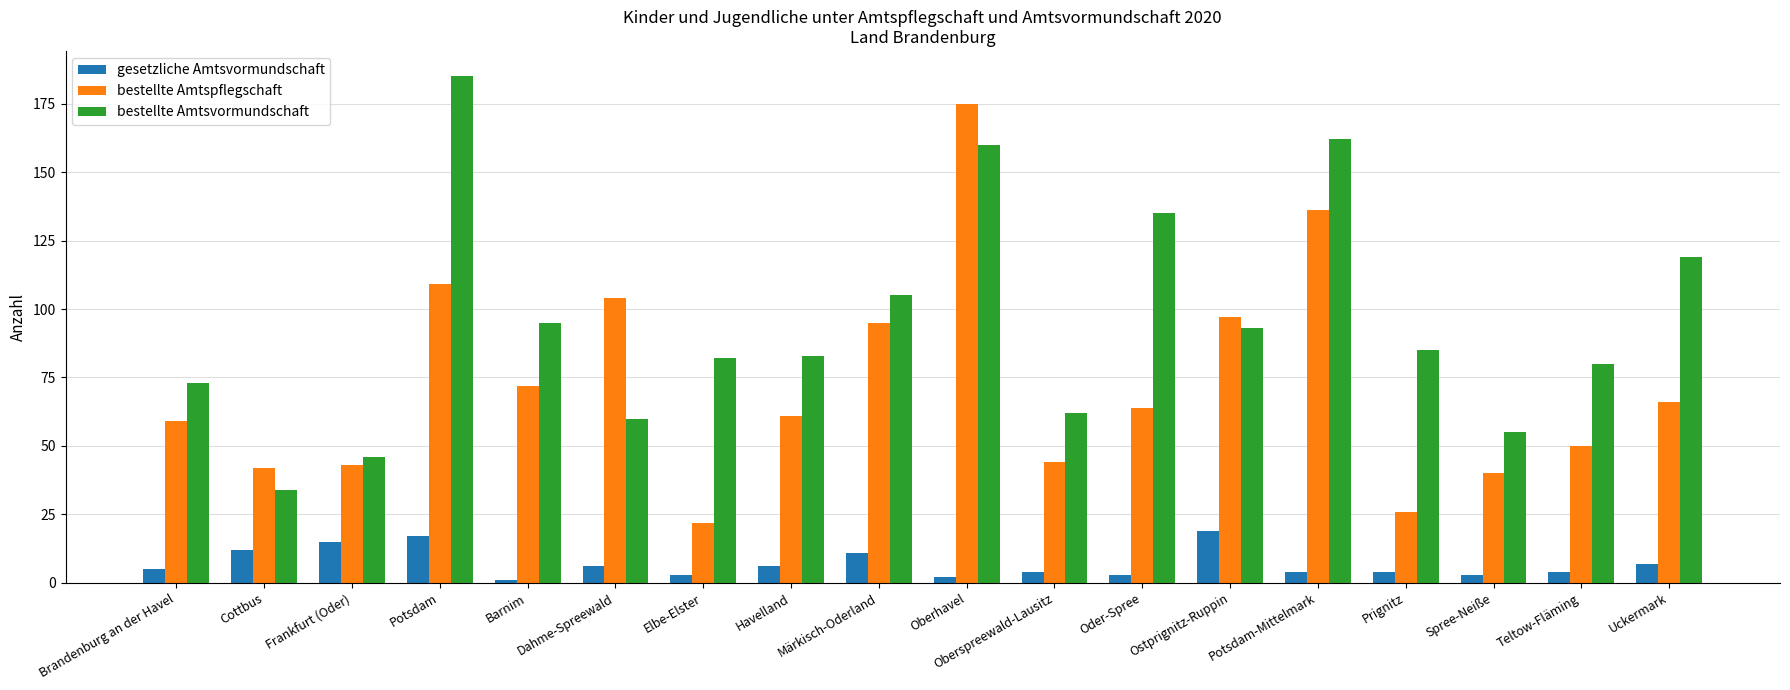

Is the value of bestellte Amtspflegschaft at Elbe-Elster greater than the value of gesetzliche Amtsvormundschaft at Brandenburg an der Havel?

Yes